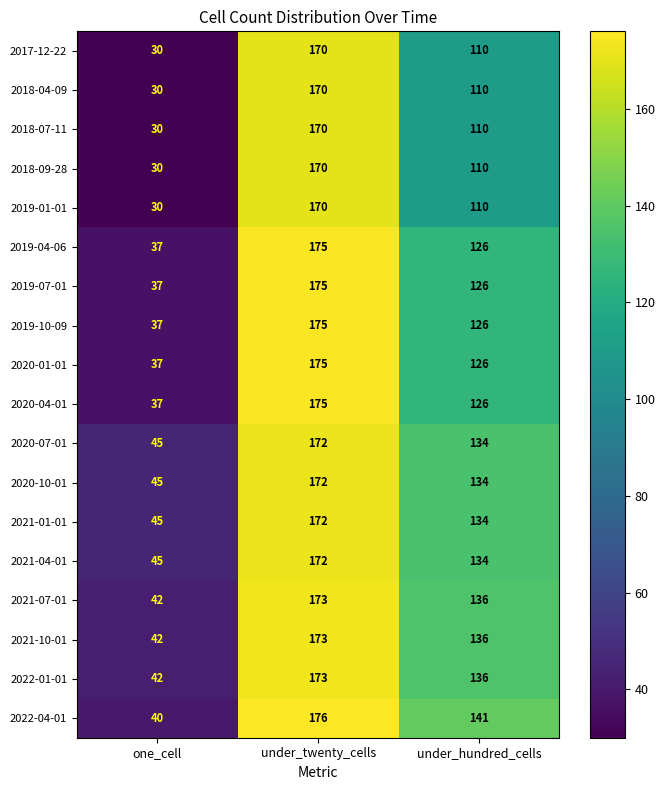

What is the spread (max minus min) of values at under_twenty_cells?

6